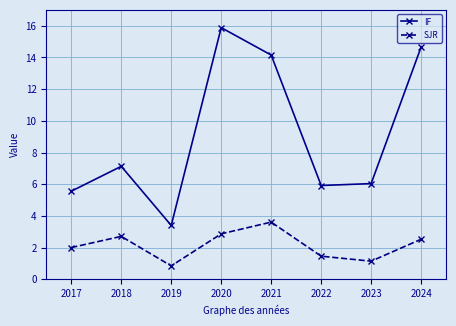

What is the maximum value for IF?

15.9